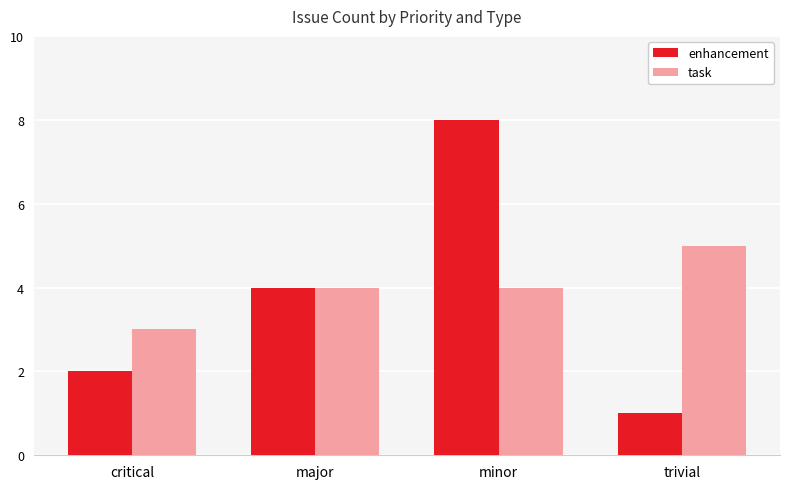

Reading left to right, transcribe all the data shown in this chart.

enhancement: 2	4	8	1
task: 3	4	4	5